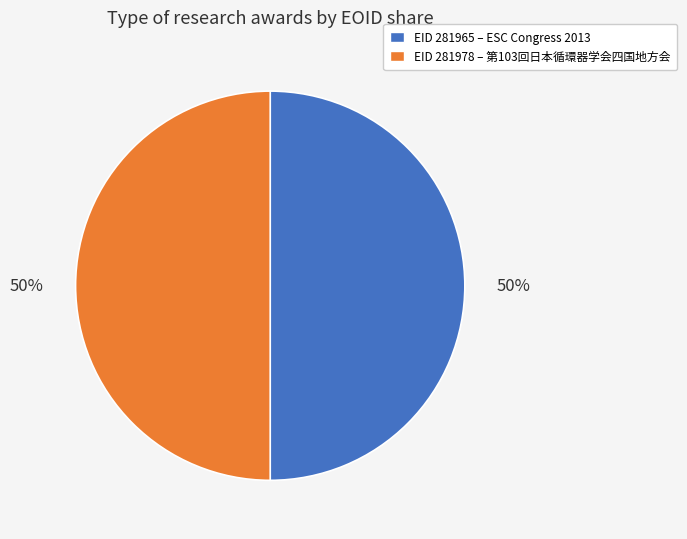

To the nearest percent, what is the average slice percentage?

50%